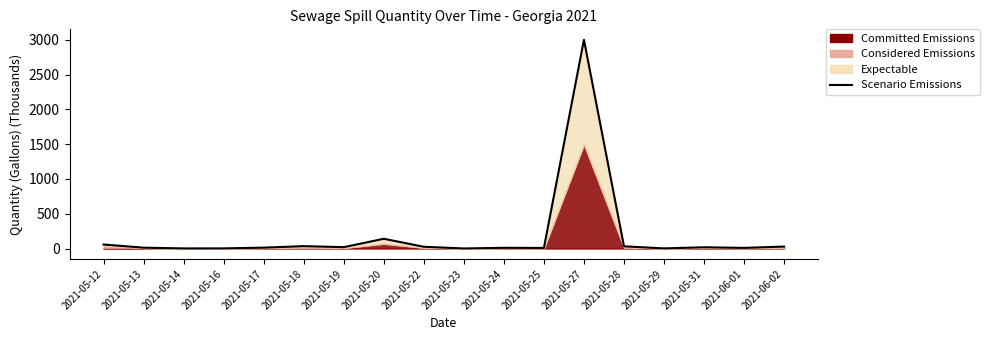

How many lines are shown in the chart?

1